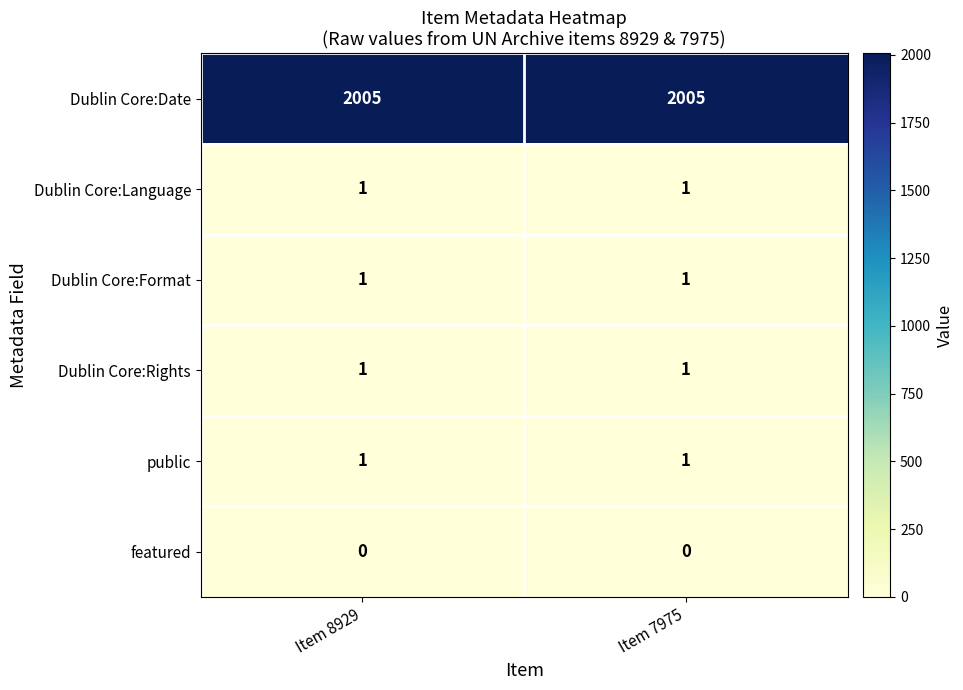

At how many categories does at least one series exceed 203?

2